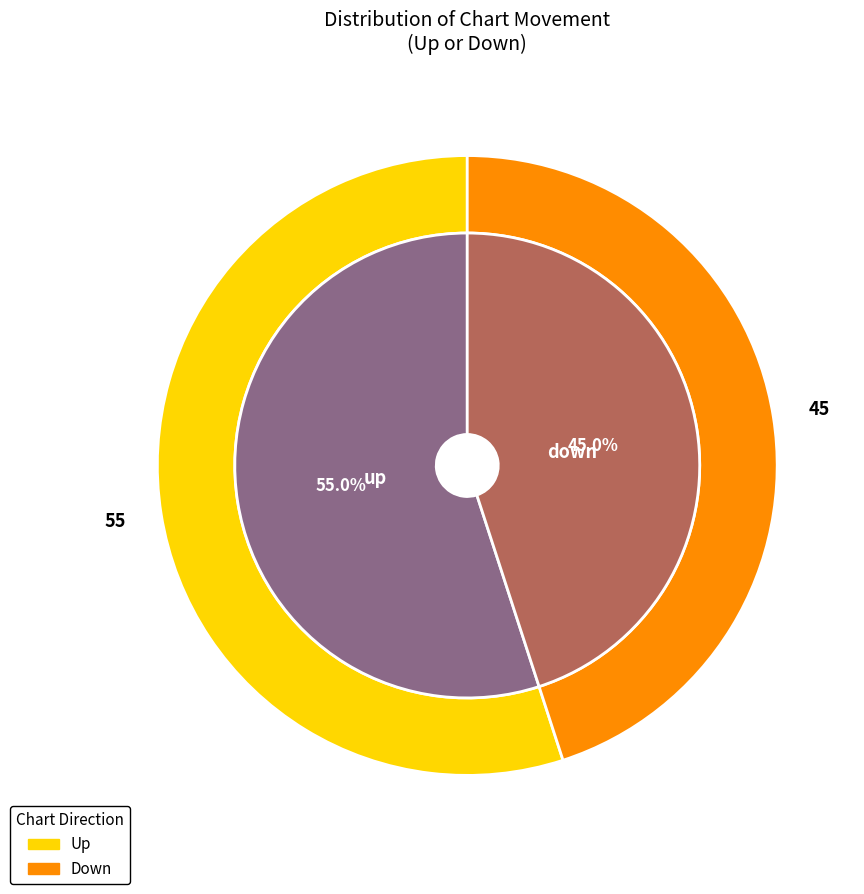

Rank the categories by value from lowest to highest.

down, up